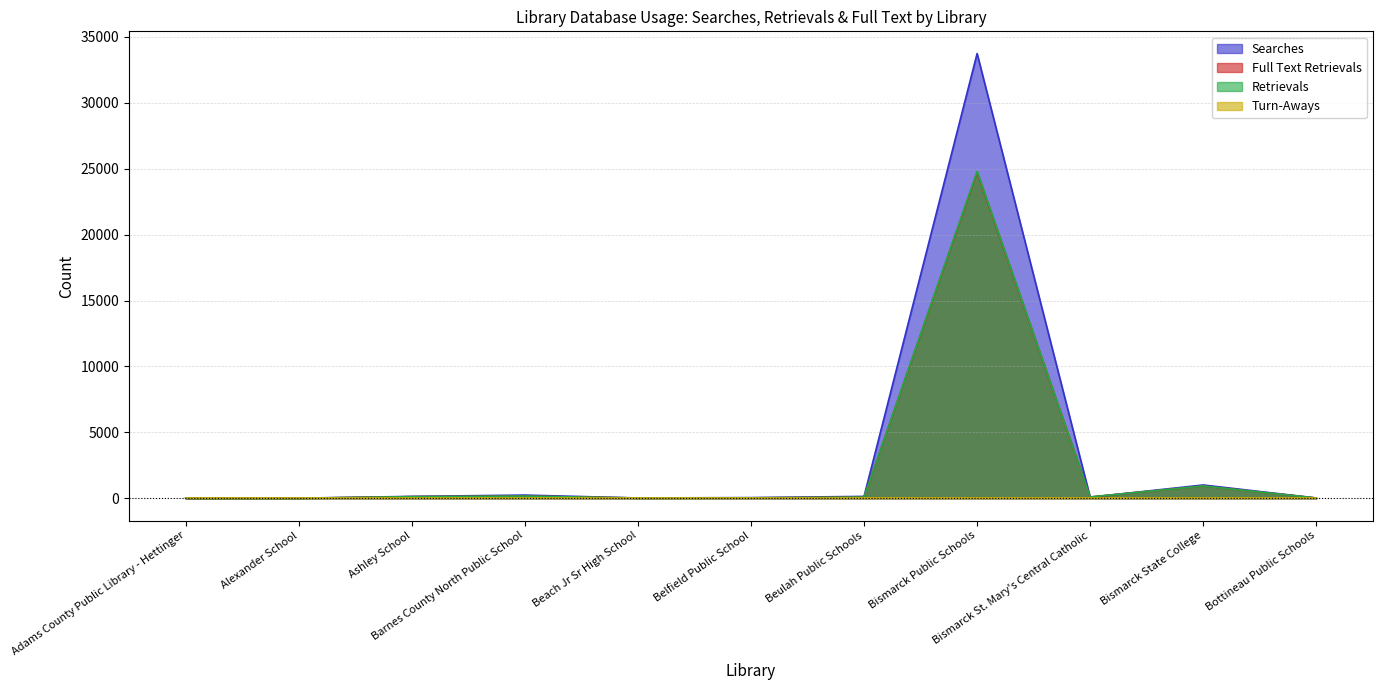

At how many categories does at least one series exceed 26474?

1